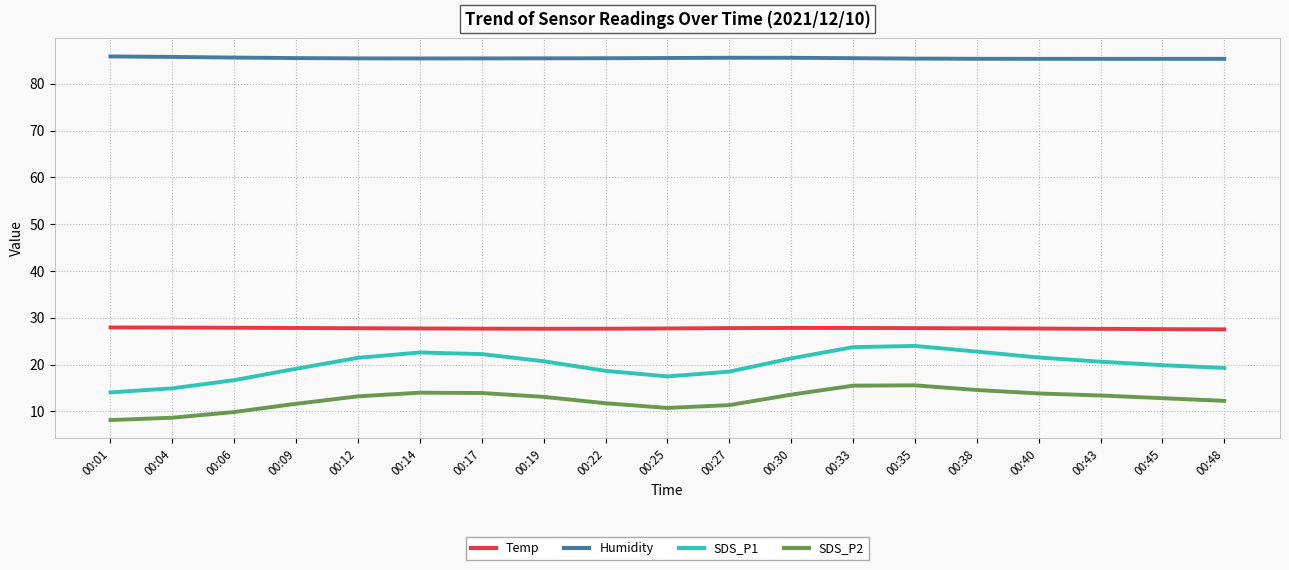

What is the minimum value for SDS_P1?

14.1